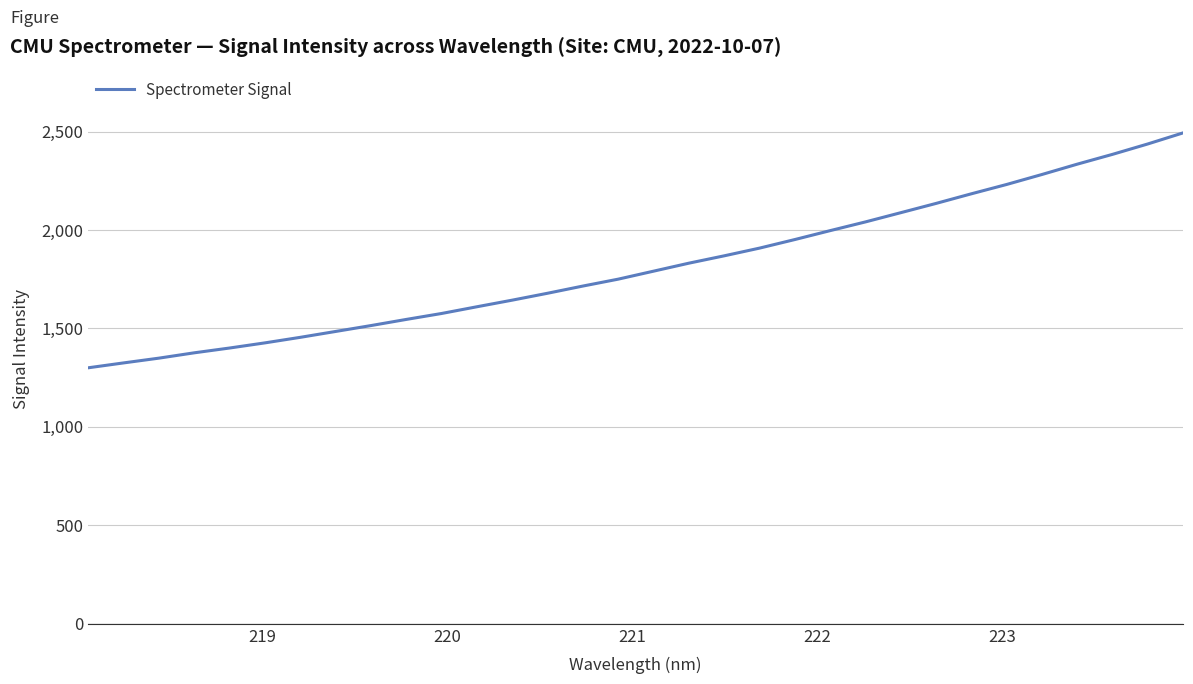

What is the difference between the maximum and minimum values?

1192.9